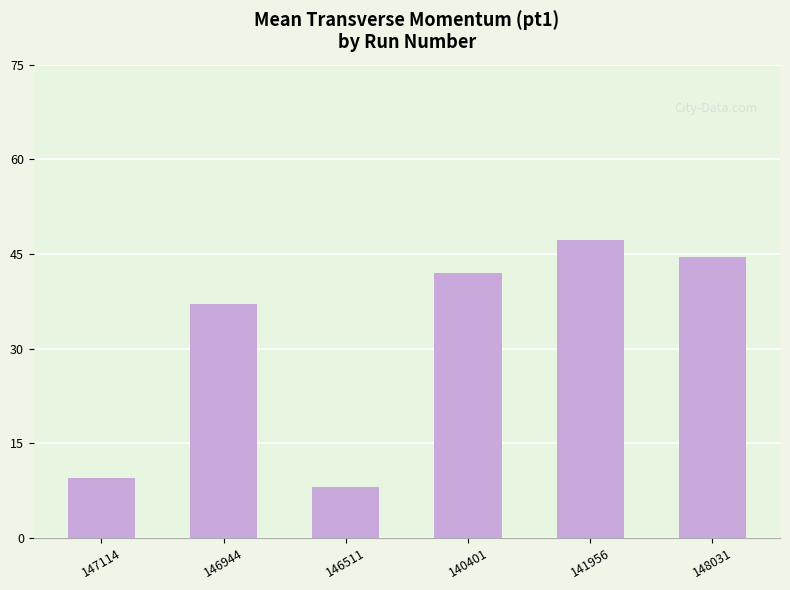

What is the value of the 2nd bar from the left?

37.0